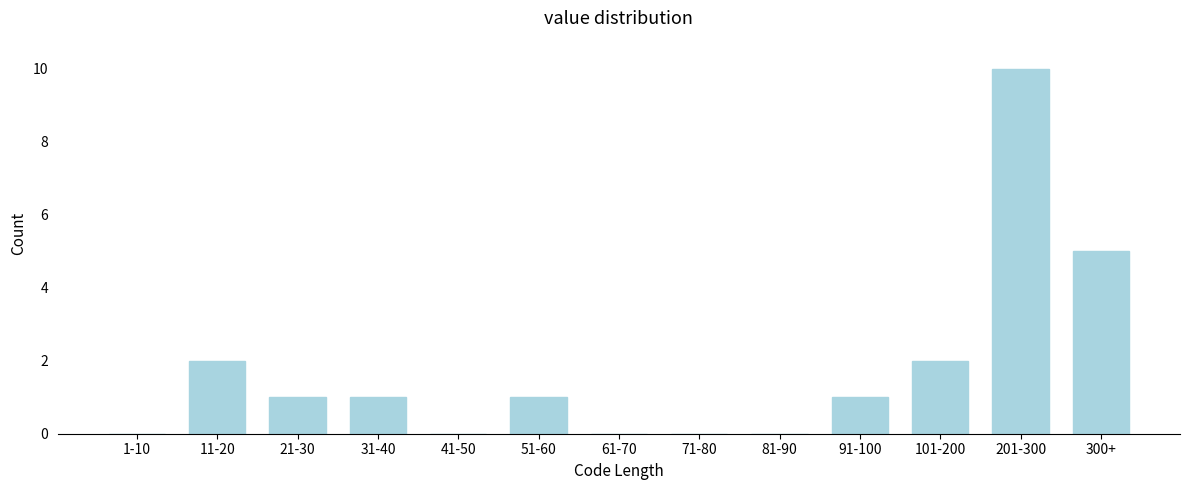

Reading right to left, transcribe all the data shown in this chart.

300+=5	201-300=10	101-200=2	91-100=1	81-90=0	71-80=0	61-70=0	51-60=1	41-50=0	31-40=1	21-30=1	11-20=2	1-10=0